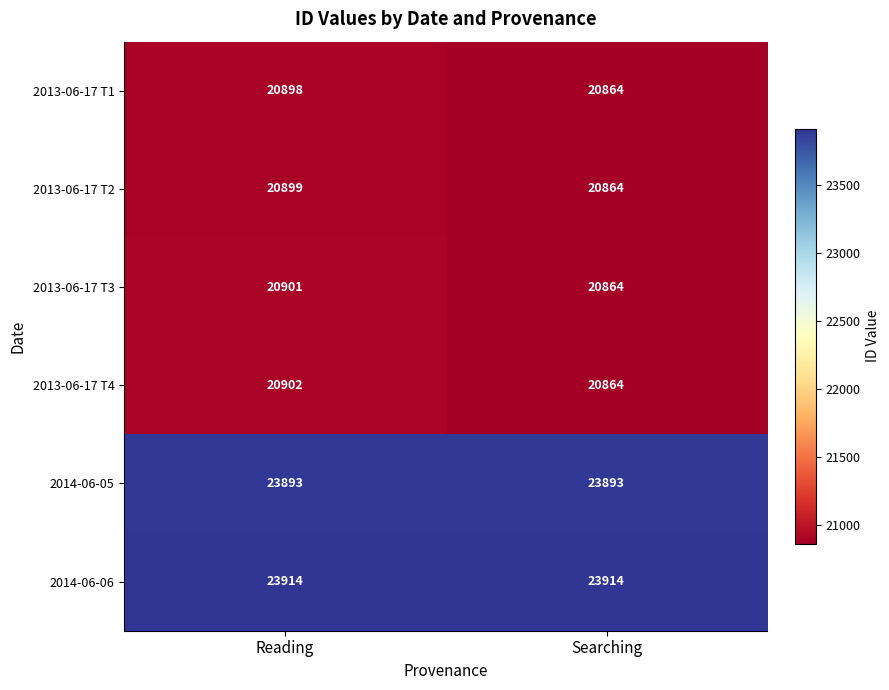

The value of 2014-06-05 at Searching is 37186. True or false?

False